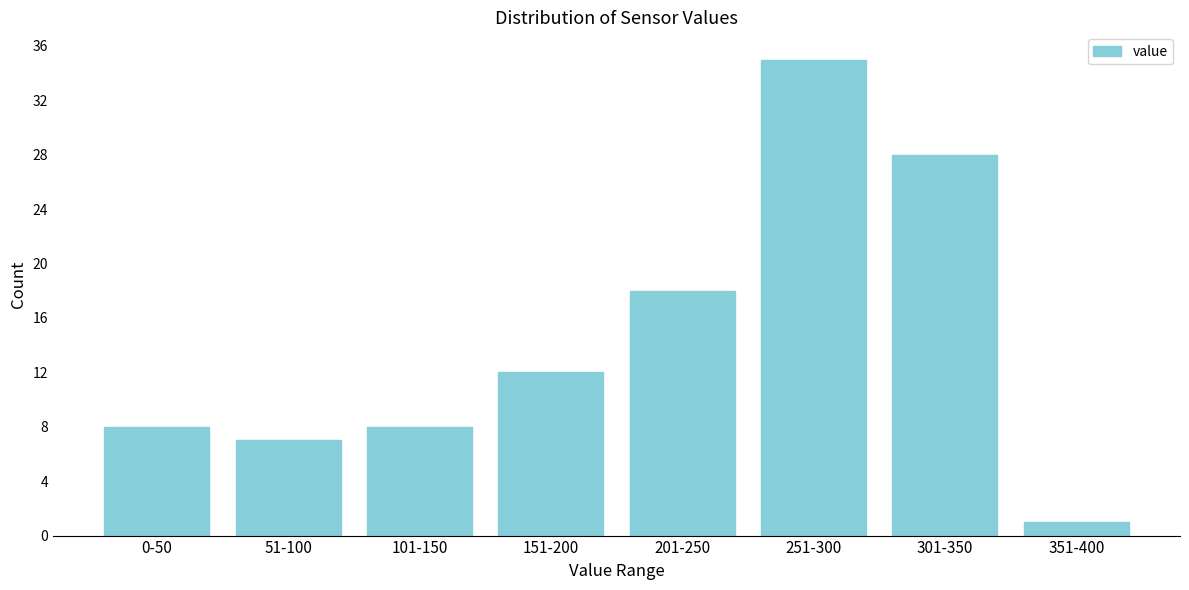

Reading right to left, extract all data points from this chart.

351-400=1	301-350=28	251-300=35	201-250=18	151-200=12	101-150=8	51-100=7	0-50=8